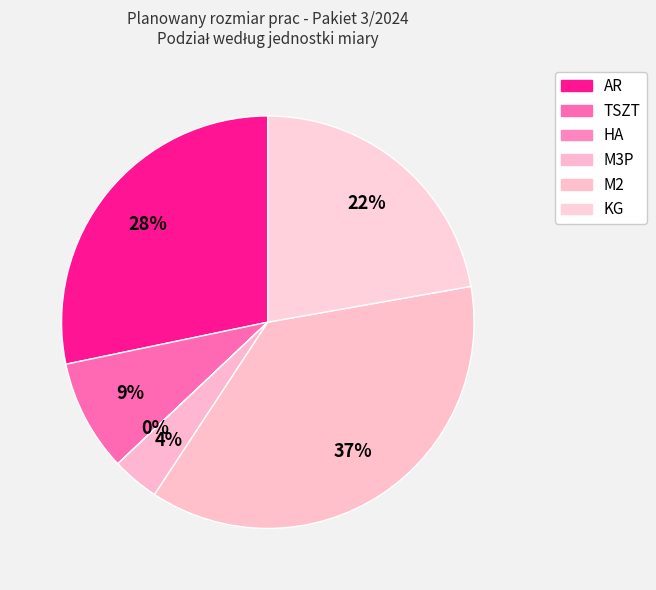

How many segments does this pie chart have?

6